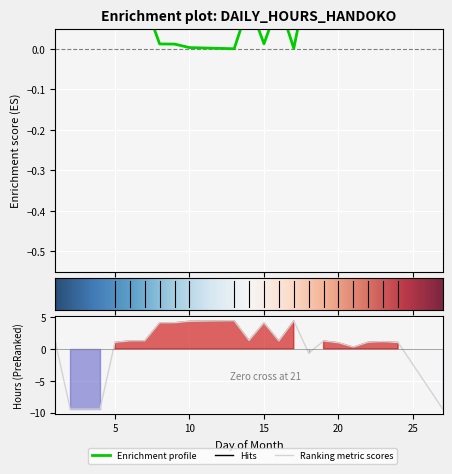

At which category does the data reach its first local peak?

14